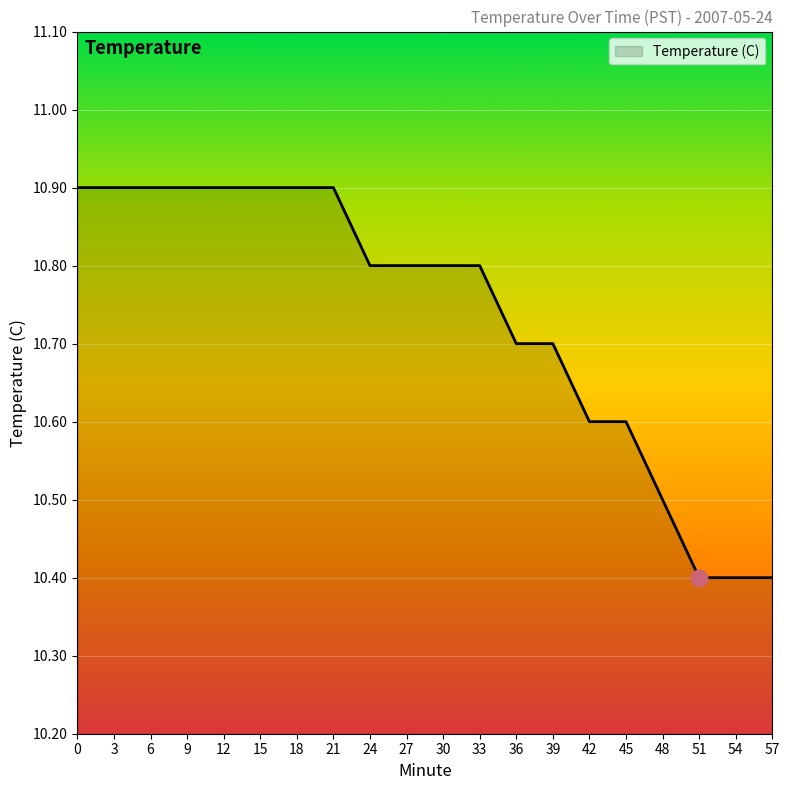

What is the greatest value displayed?

10.9